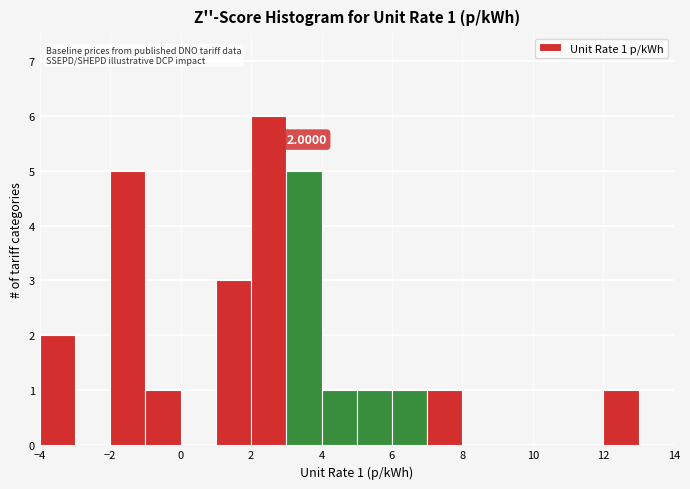

Over which range of the x-axis is the bar tallest?

2 to 3